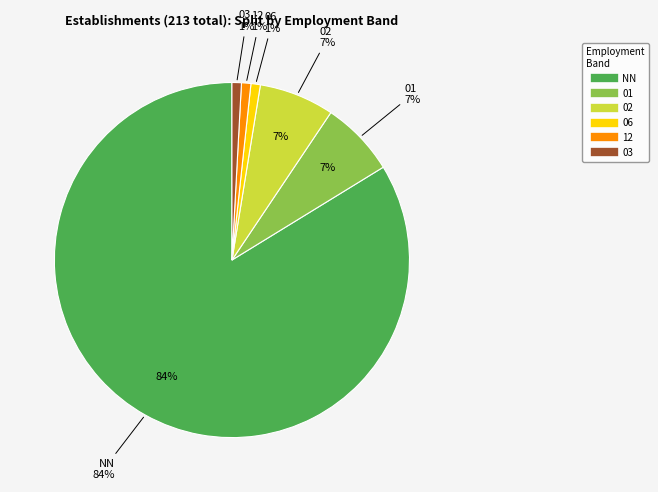

Combined, what portion of the pie is 01 and NN?

90.6%